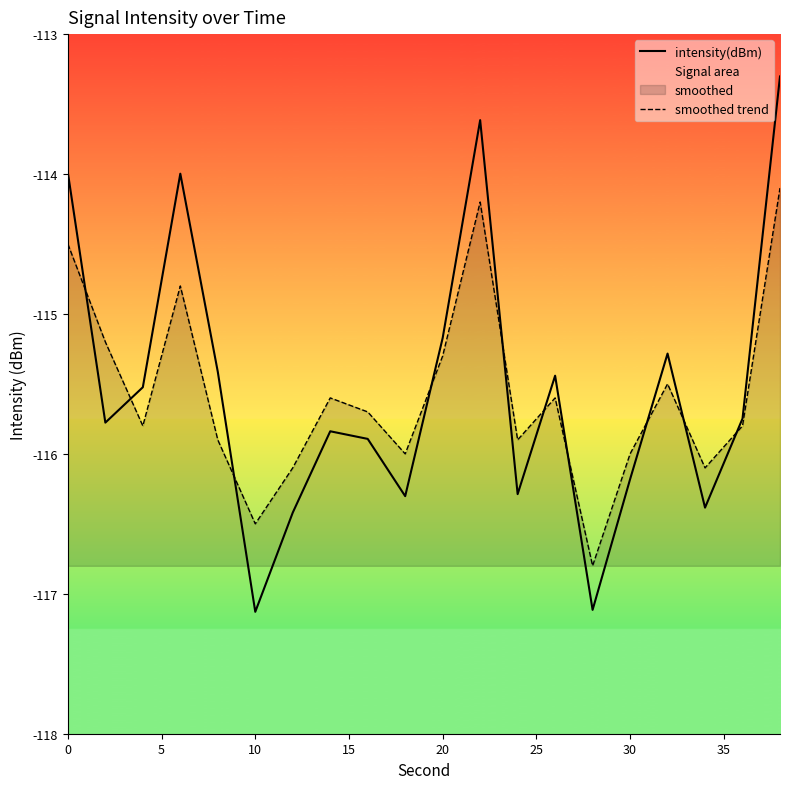

Reading left to right, transcribe all the data shown in this chart.

intensity(dBm): -114.0	-115.8	-115.5	-114.0	-115.4	-117.1	-116.4	-115.8	-115.9	-116.3	-115.2	-113.6	-116.3	-115.4	-117.1	-116.2	-115.3	-116.4	-115.7	-113.3
smoothed trend: -114.5	-115.2	-115.8	-114.8	-115.9	-116.5	-116.1	-115.6	-115.7	-116.0	-115.3	-114.2	-115.9	-115.6	-116.8	-116.0	-115.5	-116.1	-115.8	-114.1